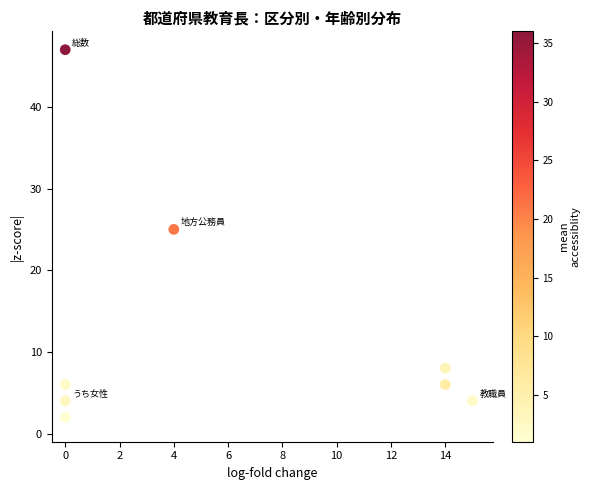

What Y value in the scatter plot is closest to 24?

25